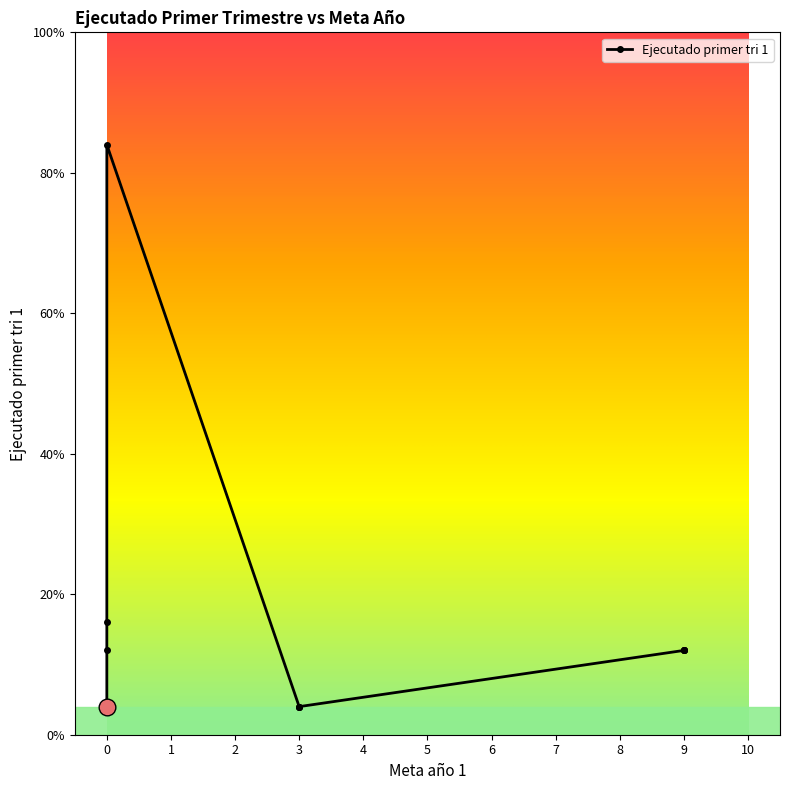

The chart shows a value of 3 at R50. True or false?

False